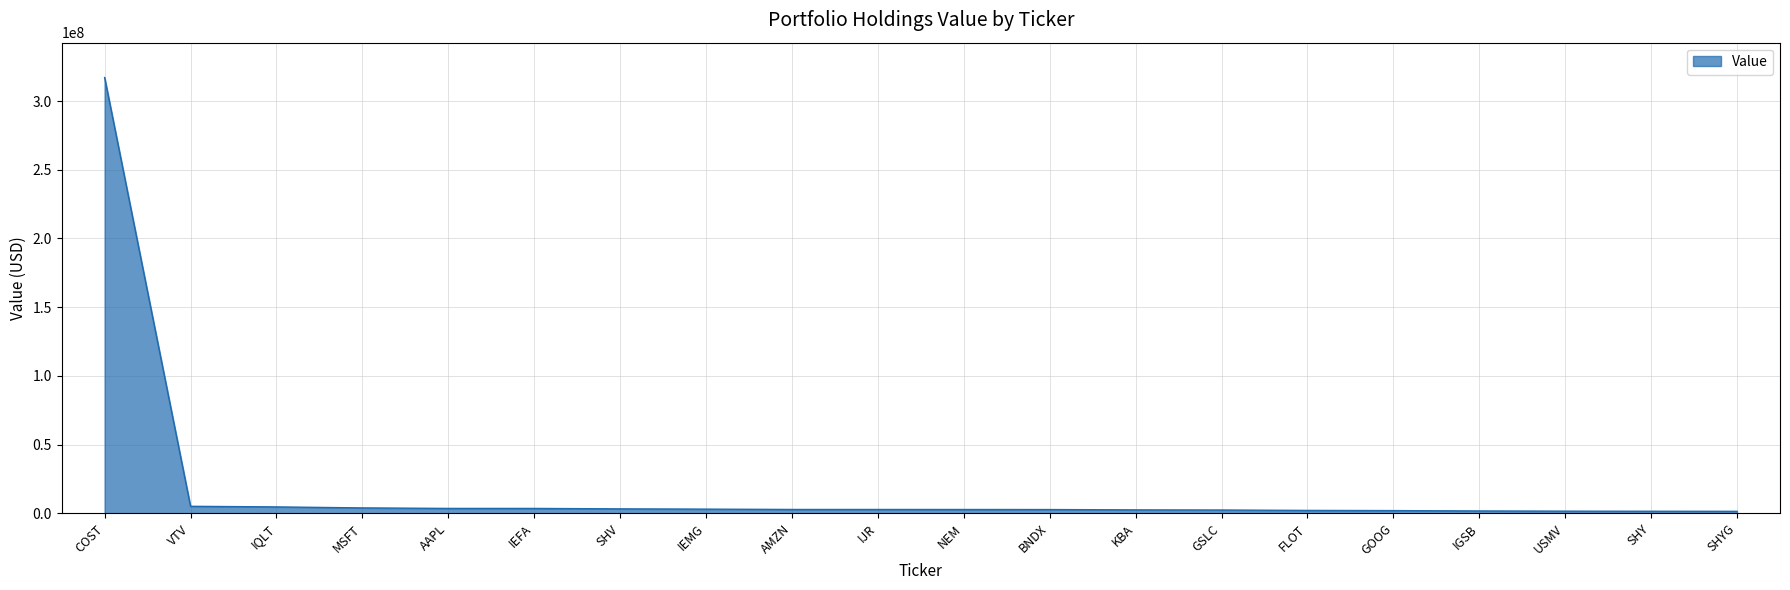

What is the difference between the maximum and minimum values?

315731000